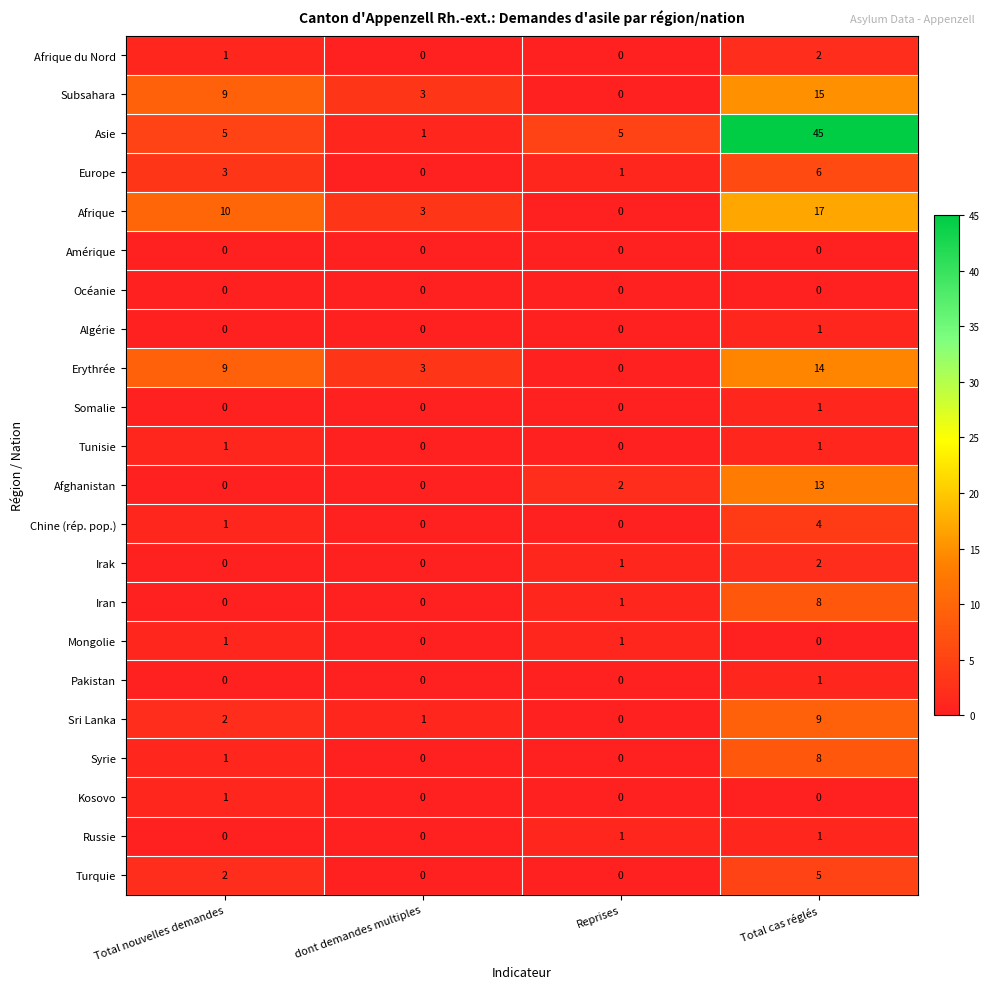

What is the sum of the Europe values at Total nouvelles demandes and dont demandes multiples?

3